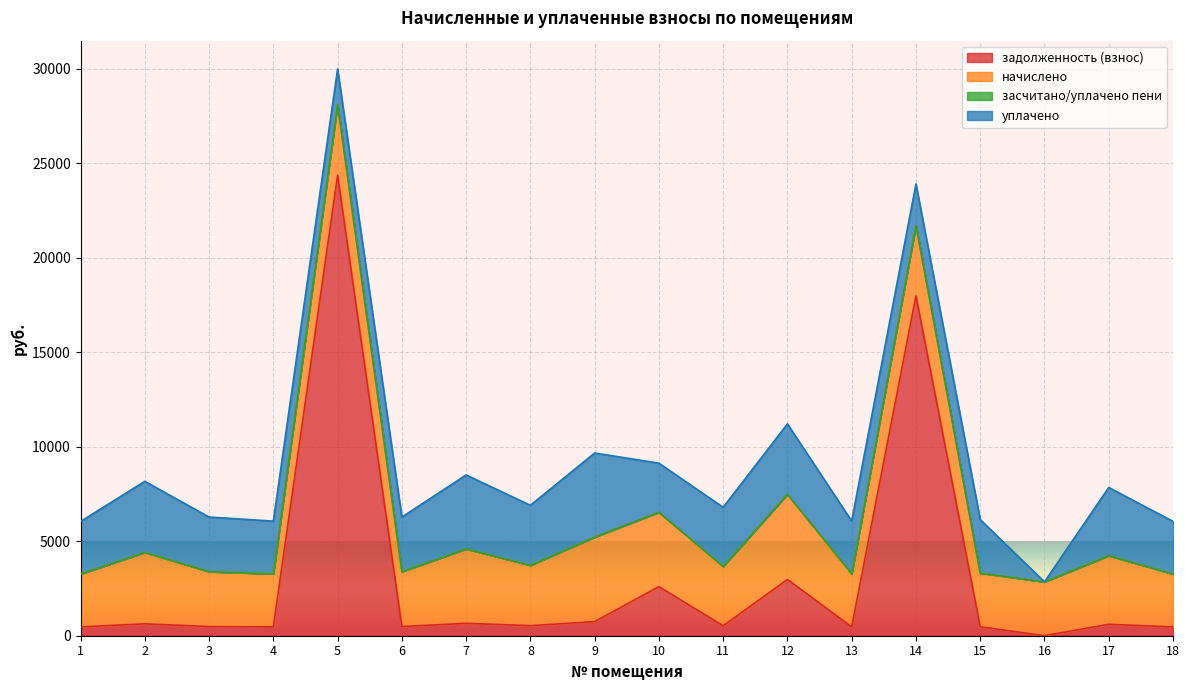

What is the total value across all series at 9?

9668.4